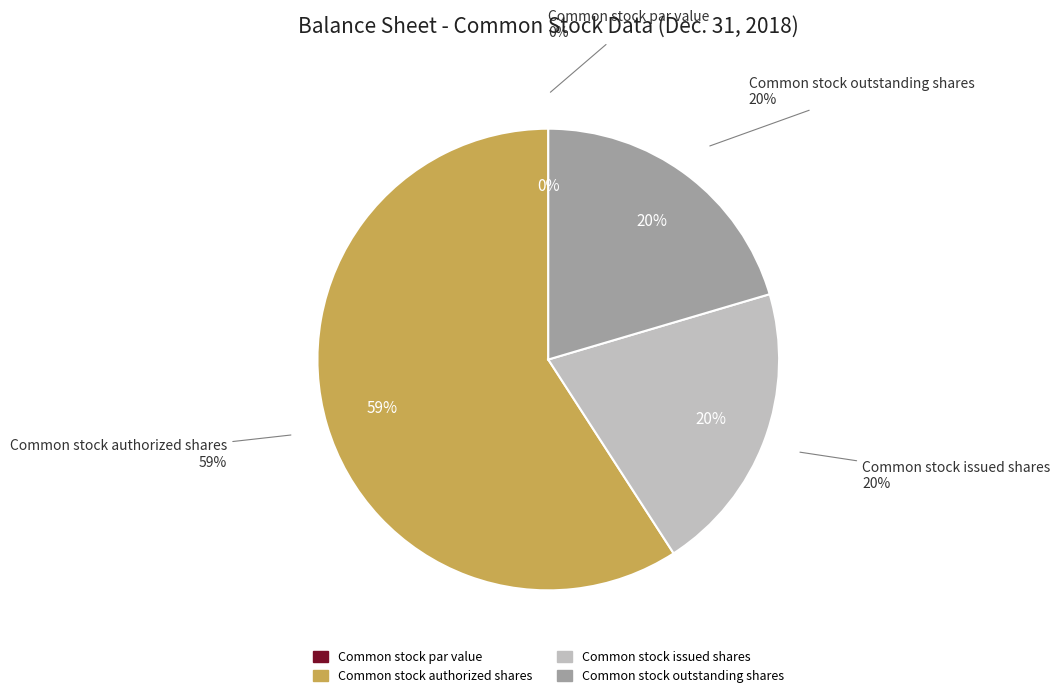

Which slice is the largest?

Common stock authorized shares